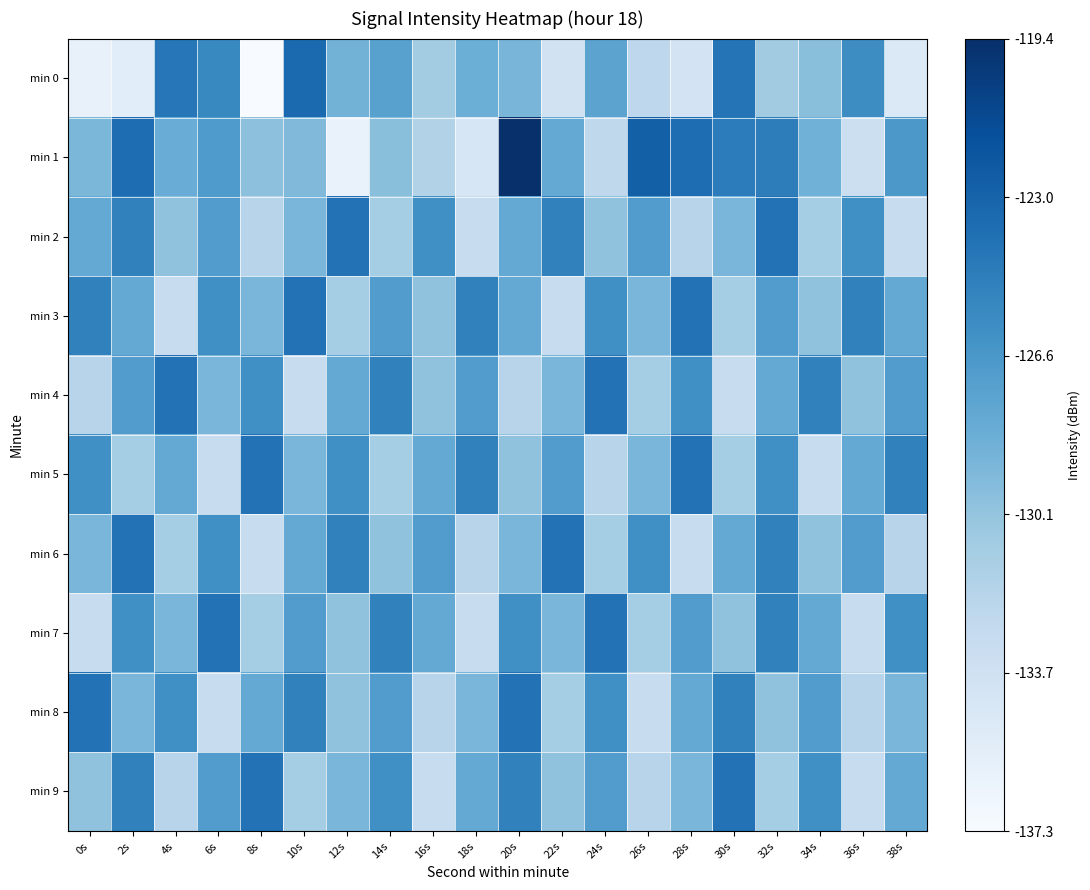

What is the maximum value shown in the chart?

1.0